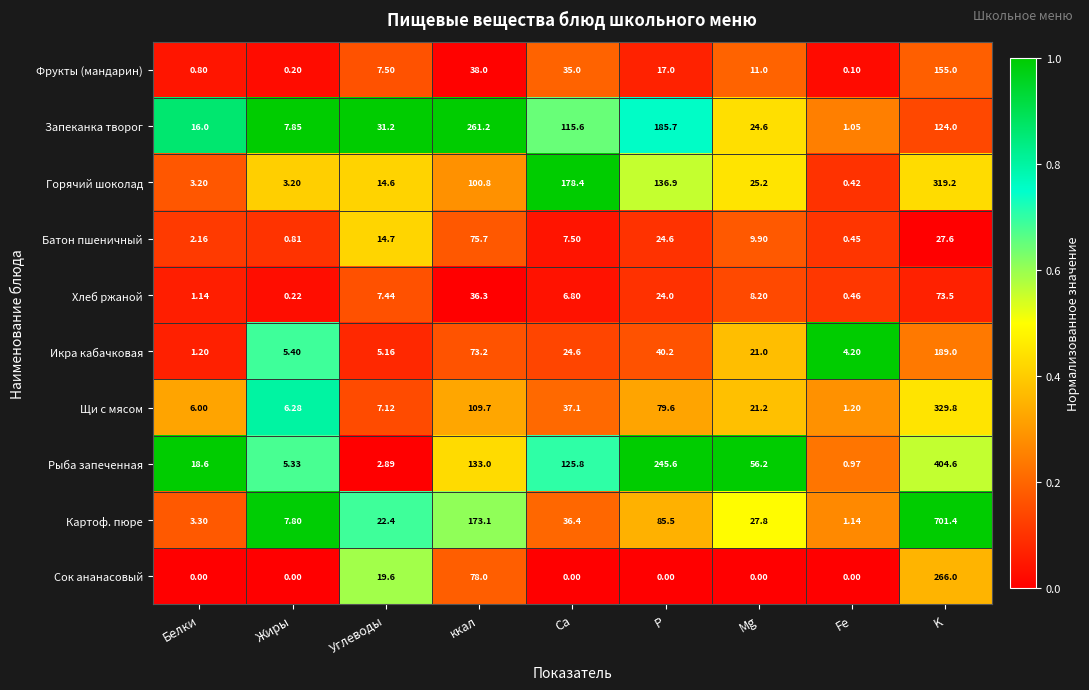

Where is Сок ананасовый nearest to the value 133?

ккал